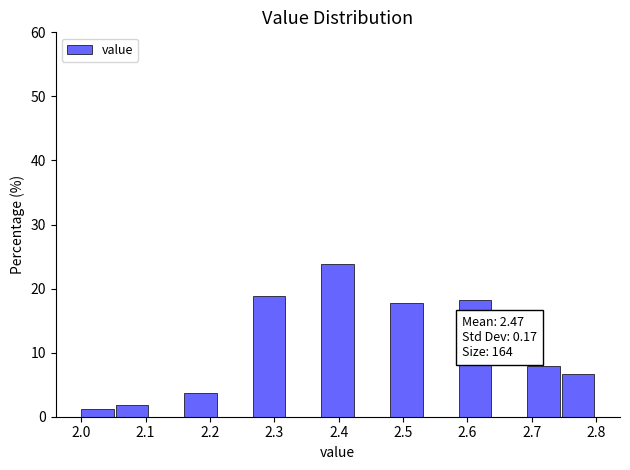

Over which range of the x-axis is the bar tallest?

2.37 to 2.43